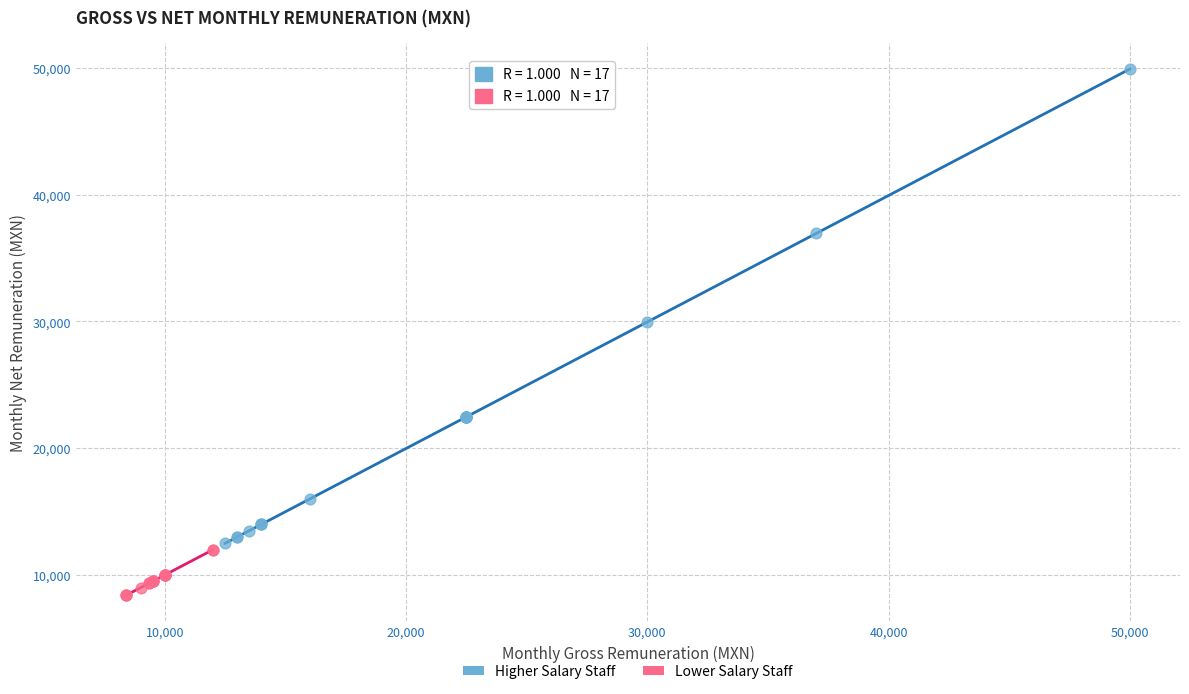

Which series reaches the minimum Y coordinate?

Lower Salary Staff